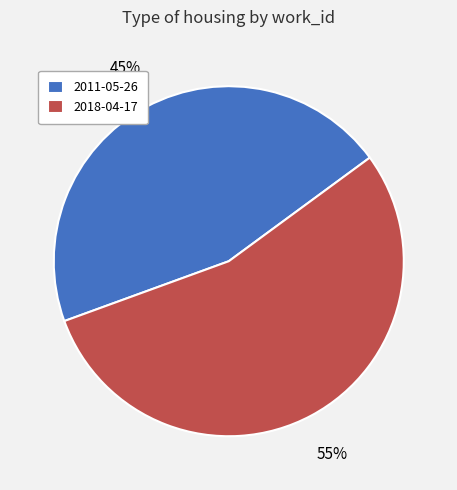

To the nearest percent, what percentage of the pie is 2011-05-26?

45%